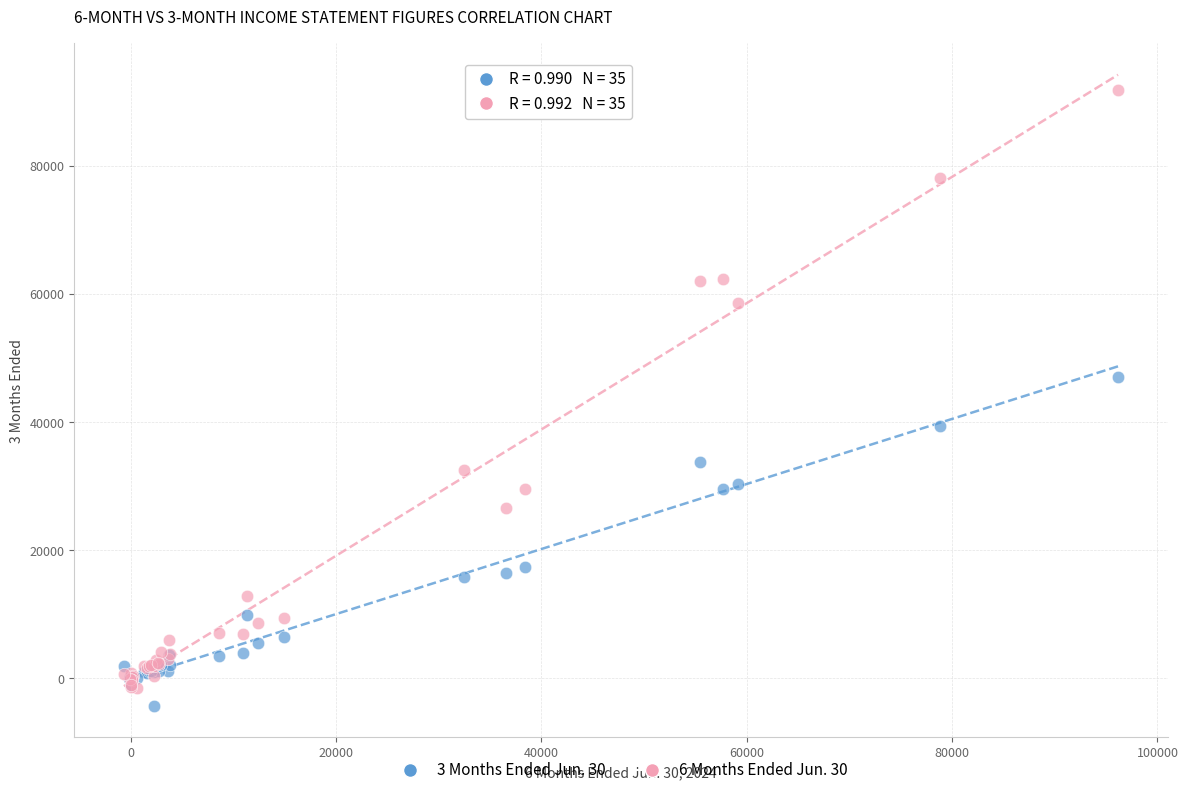

Across all series, what Y value is closest to 43779?

47031